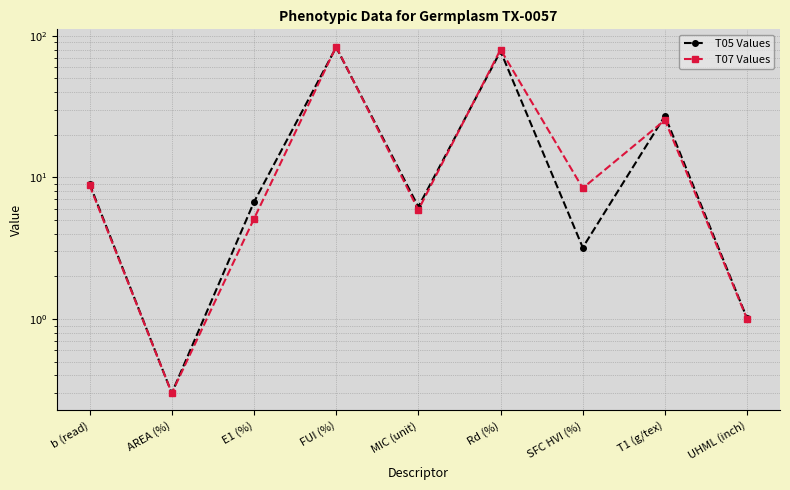

Rank the series at UHML (inch) from lowest to highest value.

T07 Values, T05 Values